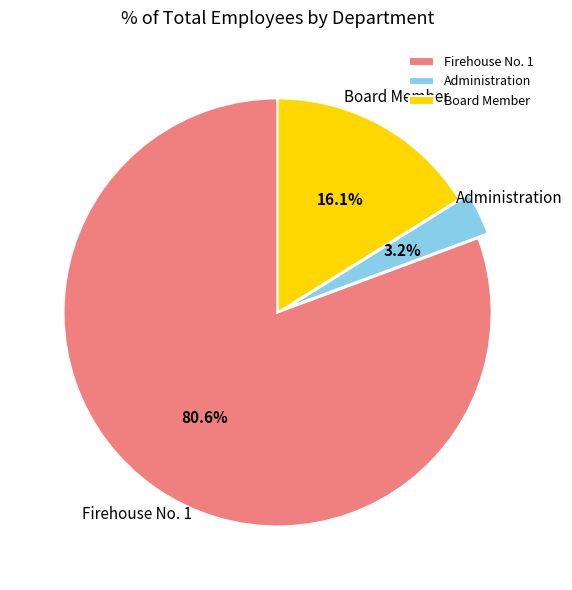

What is the total percentage of Firehouse No. 1 and Administration?

83.9%